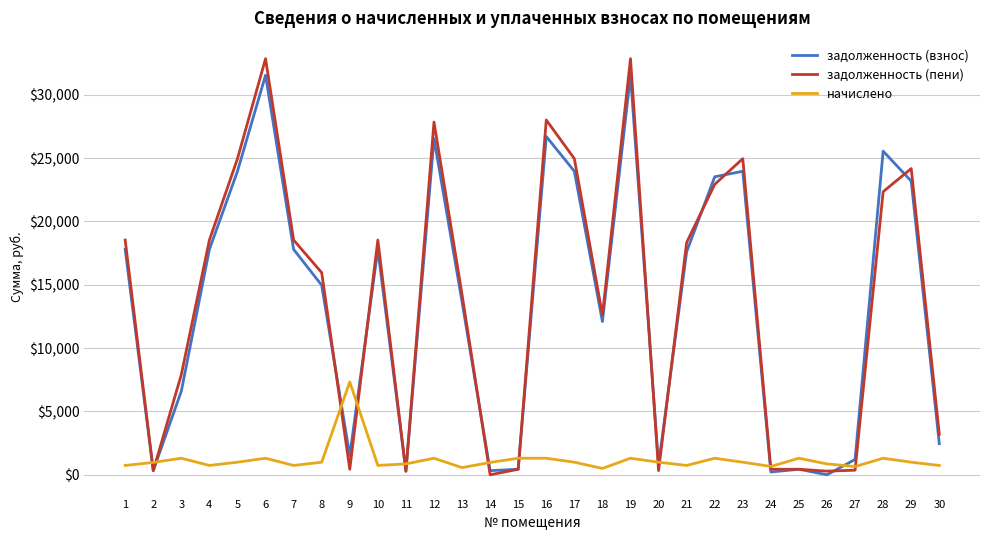

Which series changed the most between 7 and 22?

задолженность (взнос)